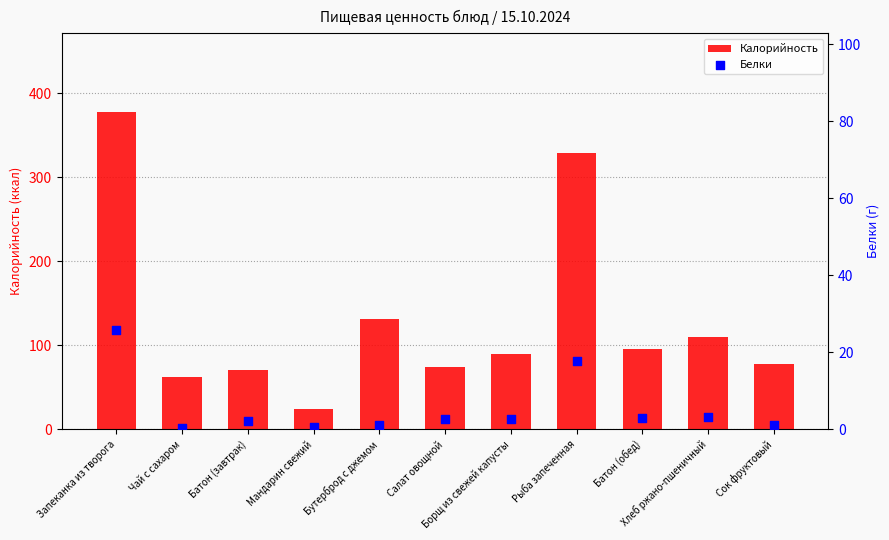

Which series has the largest Y range (max minus min)?

Калорийность